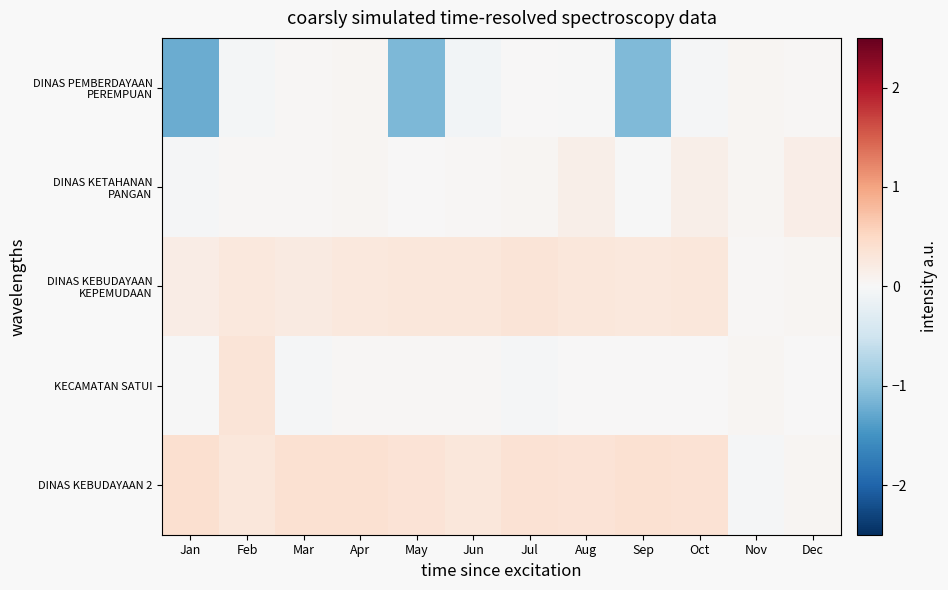

Which series has the largest total across all categories?

DINAS KEBUDAYAAN 2